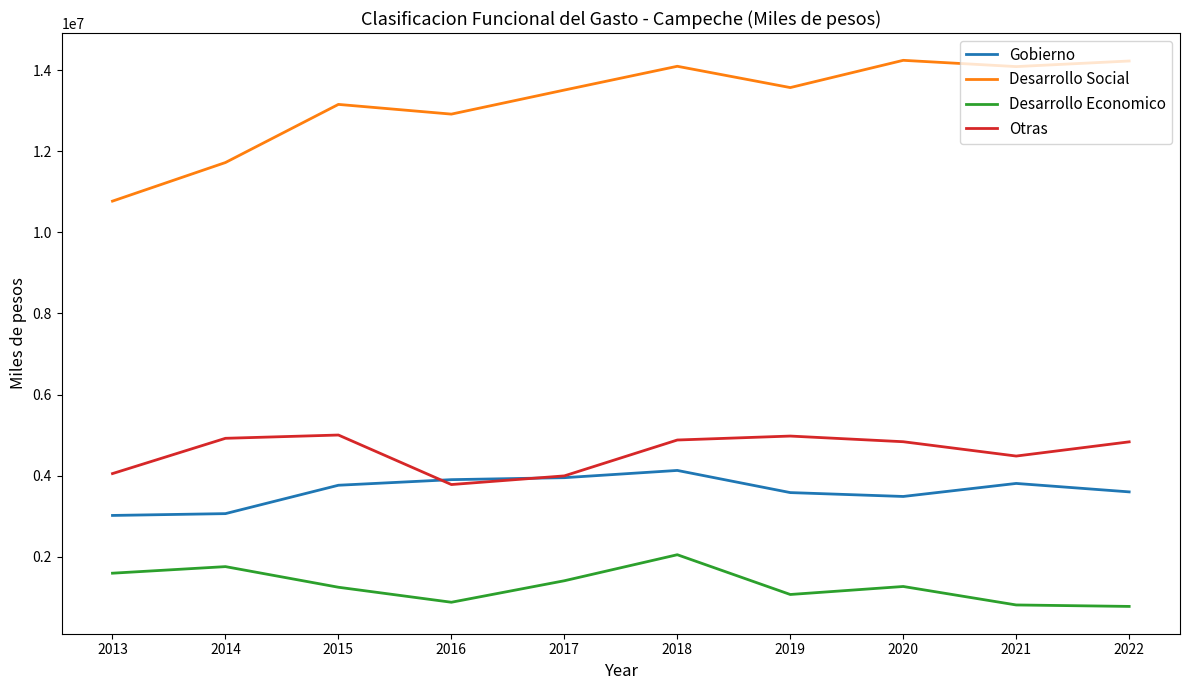

How many lines are shown in the chart?

4